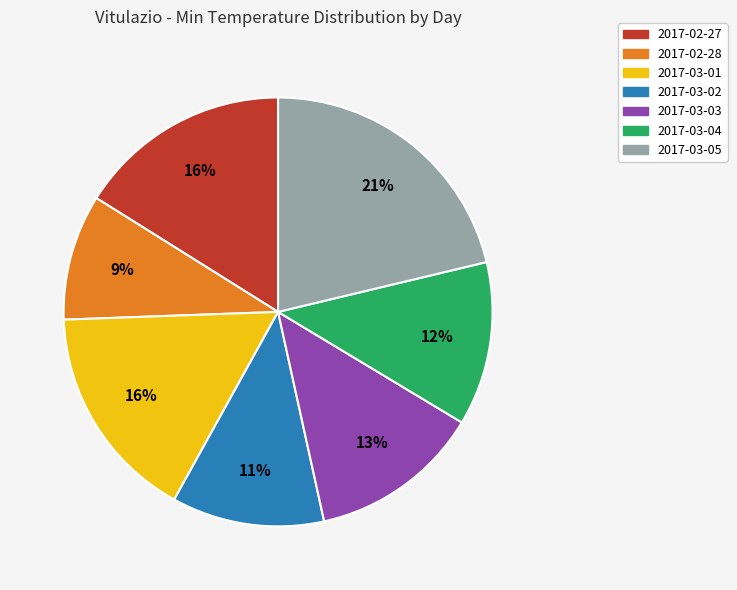

To the nearest percent, what percentage of the pie is 2017-02-27?

16%